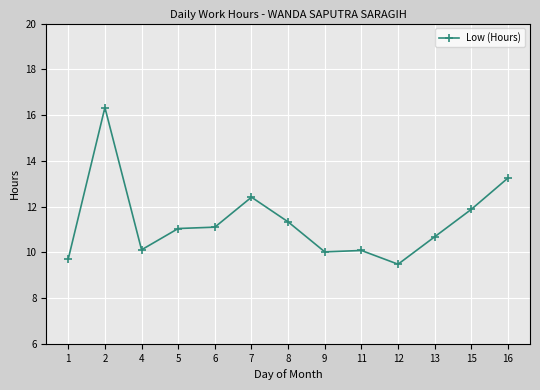

Which has a higher value, 7 or 11?

7